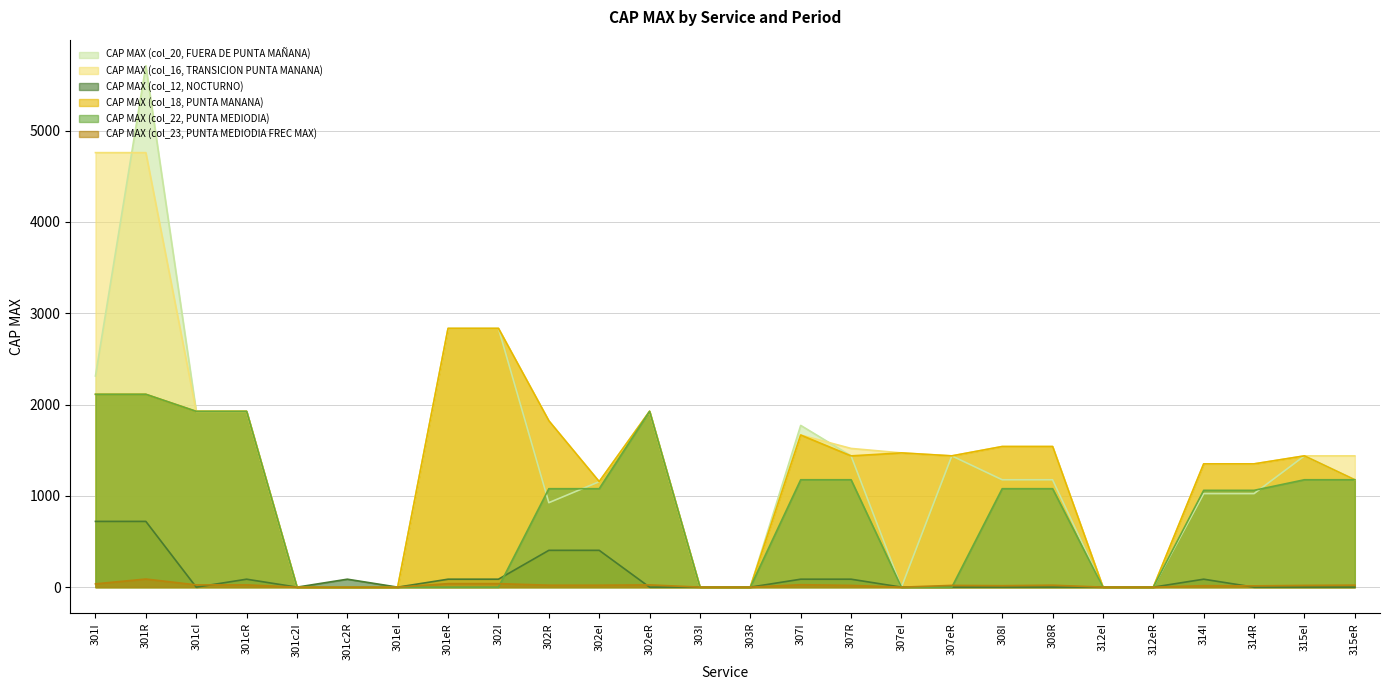

How many data points in CAP MAX (col_23, PUNTA MEDIODIA FREC MAX) are above 19?

15